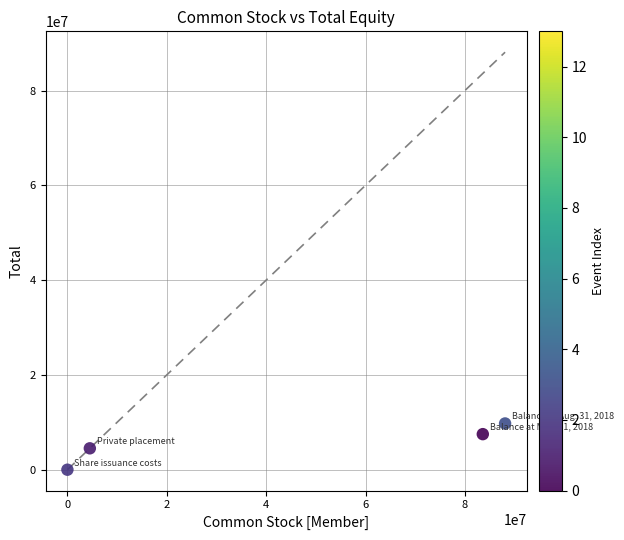

What is the range of Y values (max minus min)?

9757975